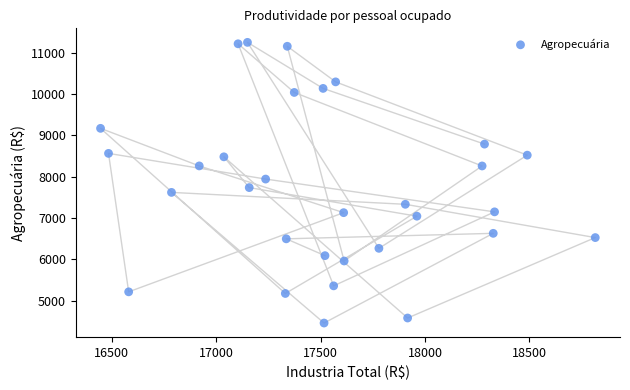

What is the range of X values (max minus min)?

2369.0